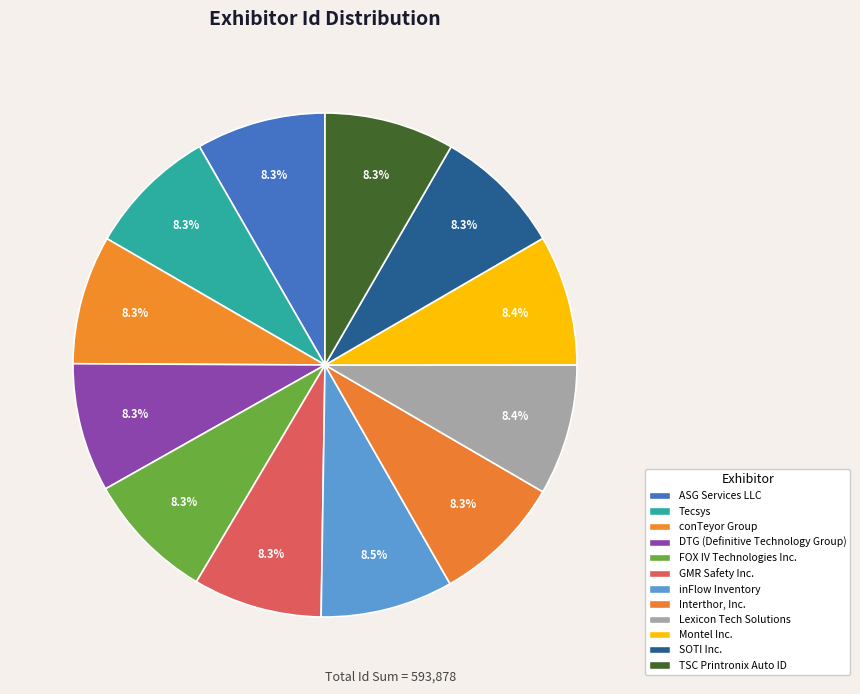

Rank the categories by value from lowest to highest.

DTG (Definitive Technology Group), GMR Safety Inc., conTeyor Group, SOTI Inc., FOX IV Technologies Inc., ASG Services LLC, Tecsys, TSC Printronix Auto ID, Interthor, Inc., Montel Inc., Lexicon Tech Solutions, inFlow Inventory